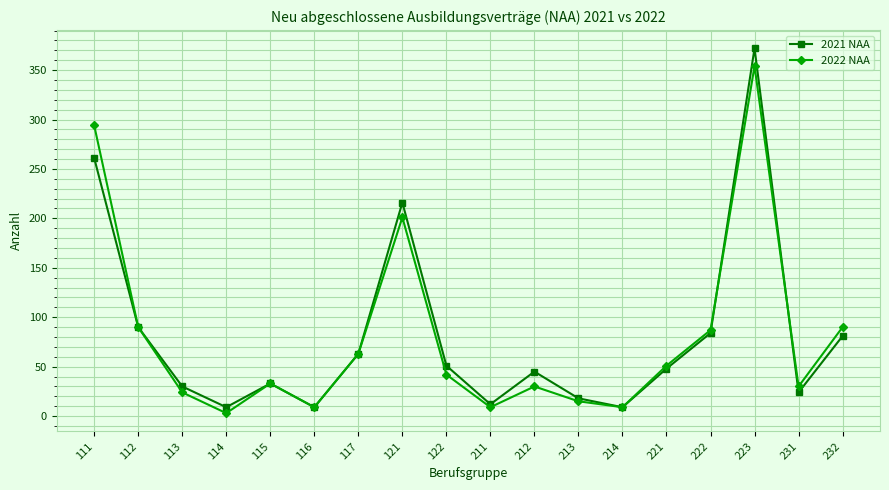

List the series in order of their peak value, highest first.

2021 NAA, 2022 NAA